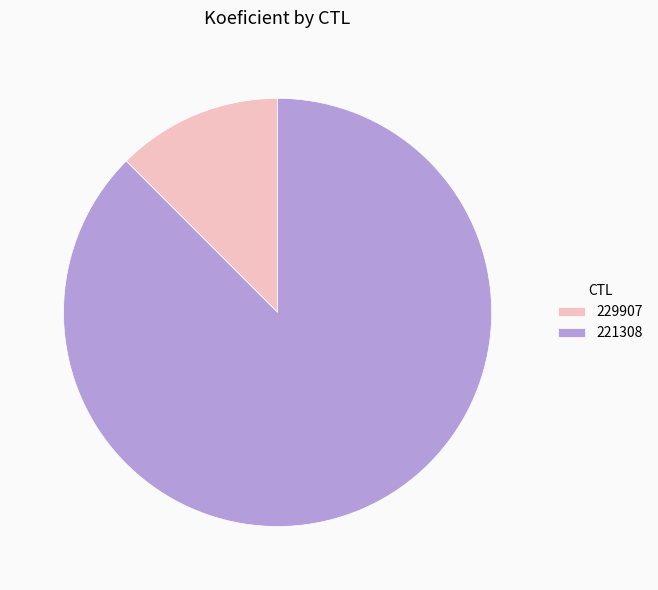

Which slice is the smallest?

229907